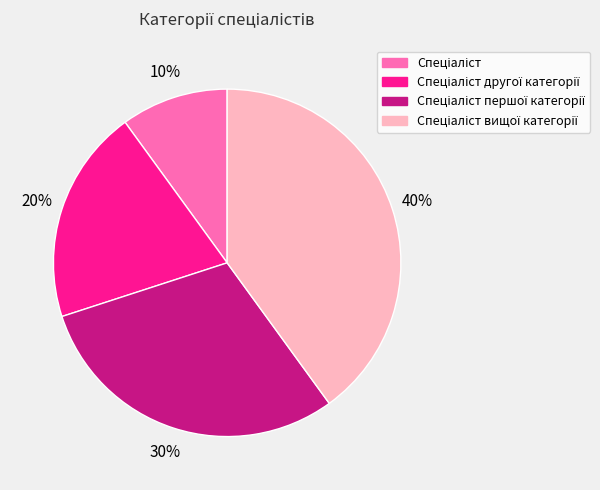

Is there any slice that represents more than half of the pie?

No